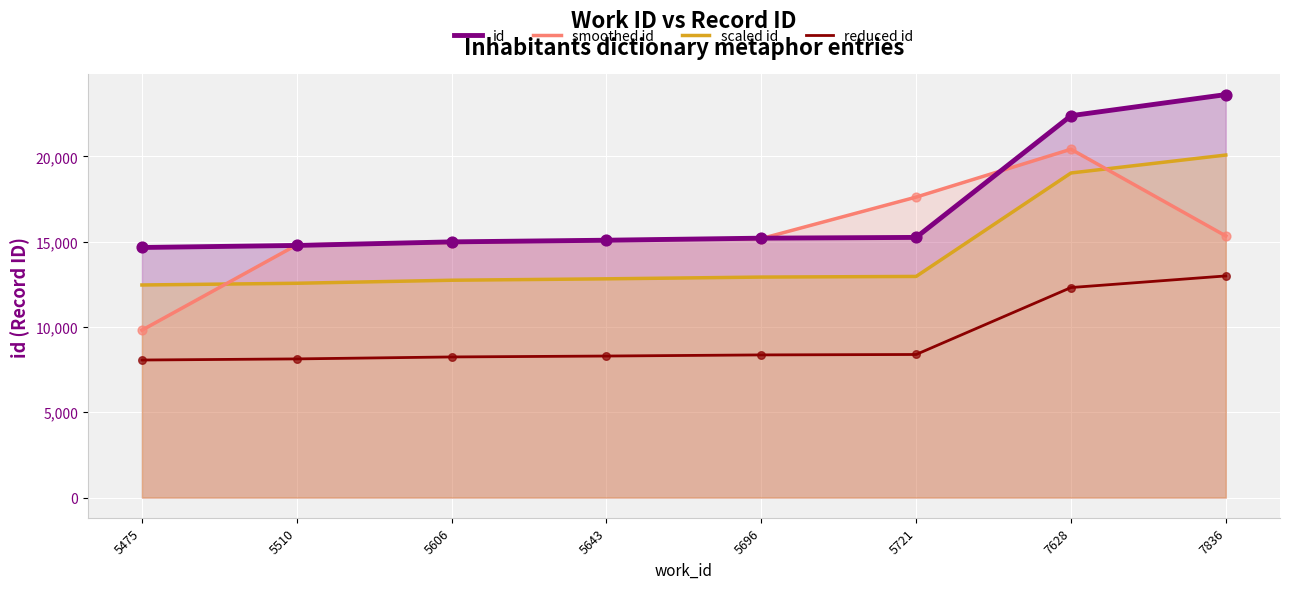

What are all the series names shown in the legend?

id, smoothed id, scaled id, reduced id